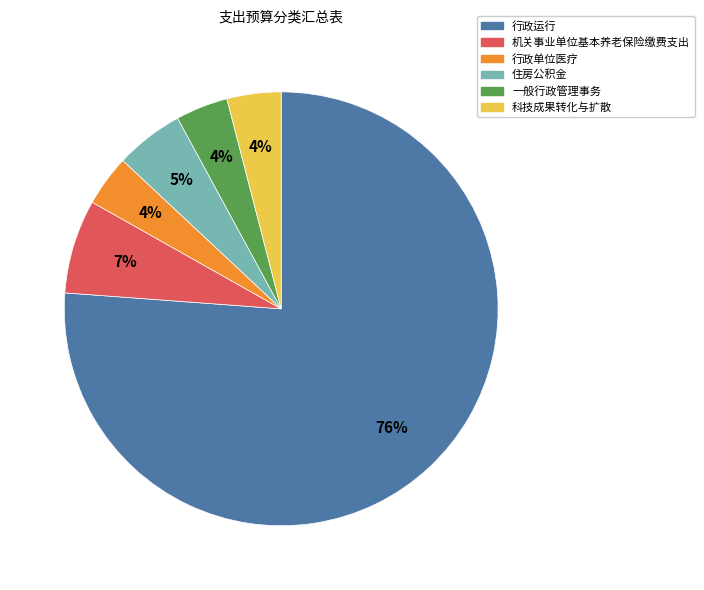

Which category accounts for the majority?

行政运行